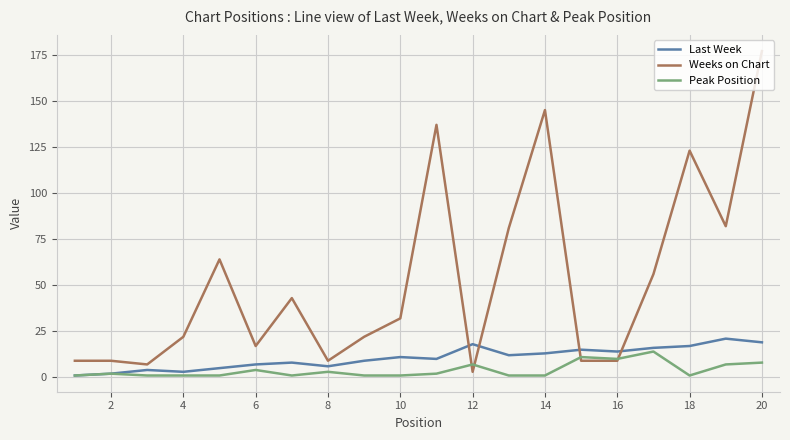

Which series ends up on top after the final intersection of Last Week and Weeks on Chart?

Weeks on Chart